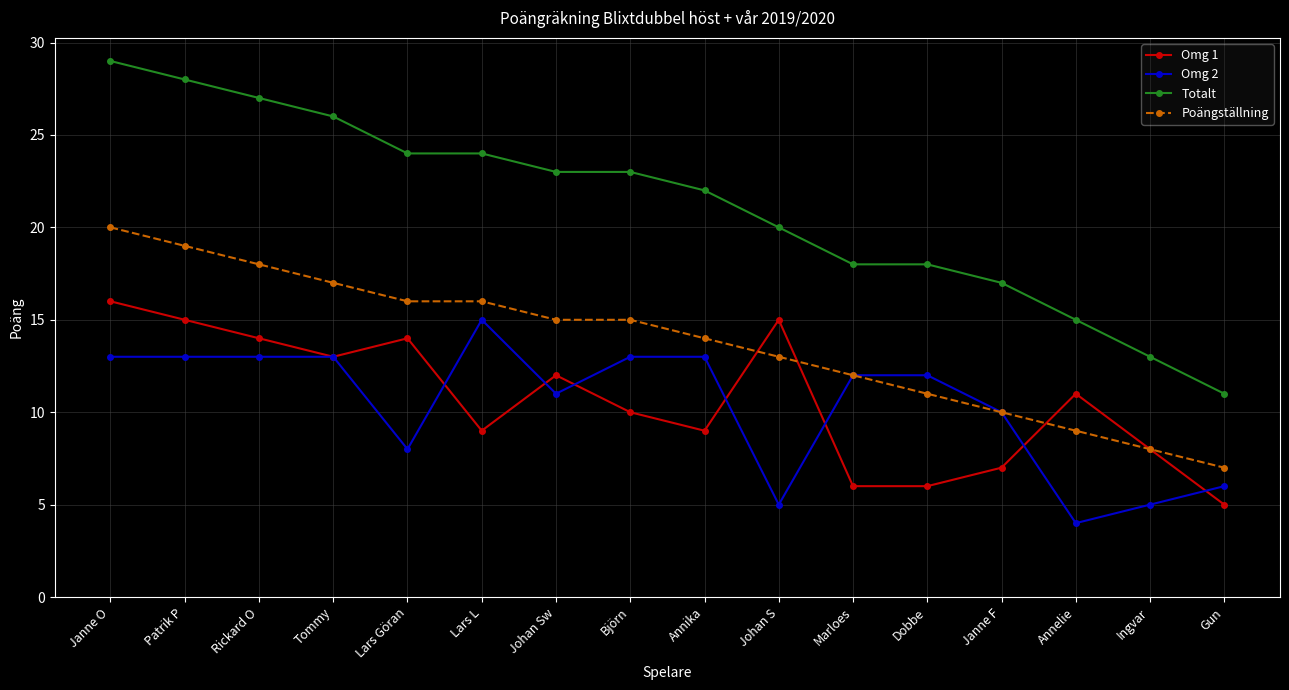

True or false: Omg 2 and Omg 1 cross at least once.

True